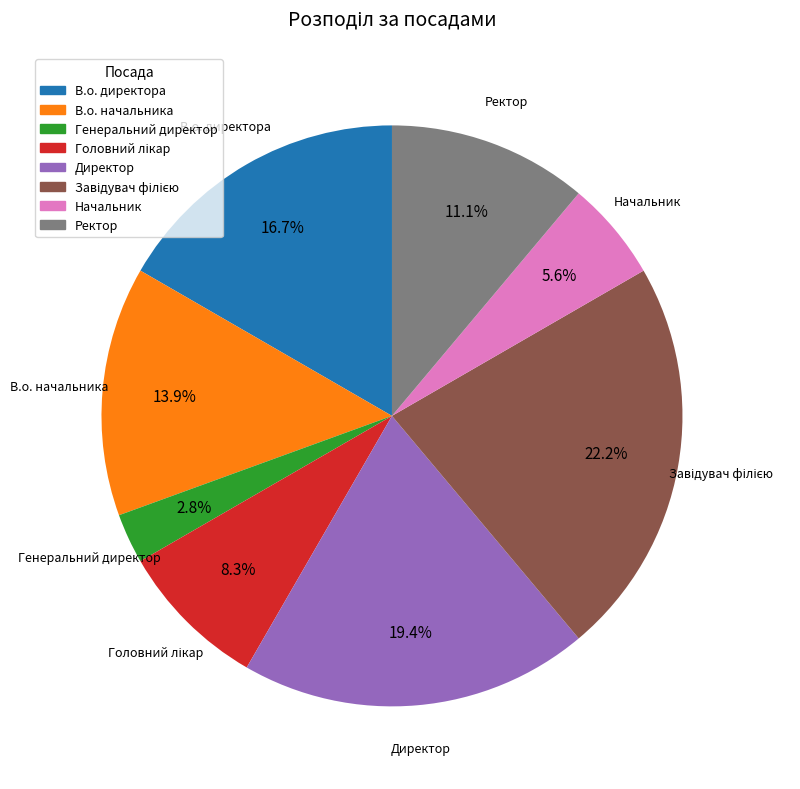

Which has a higher value, Директор or Начальник?

Директор